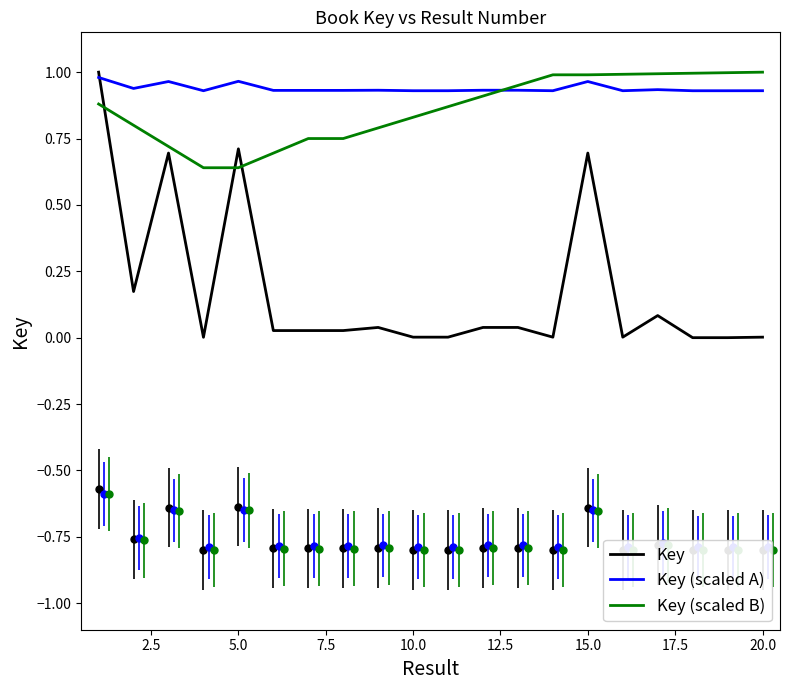

True or false: Key (scaled B) has more than 0 interior local peaks.

False